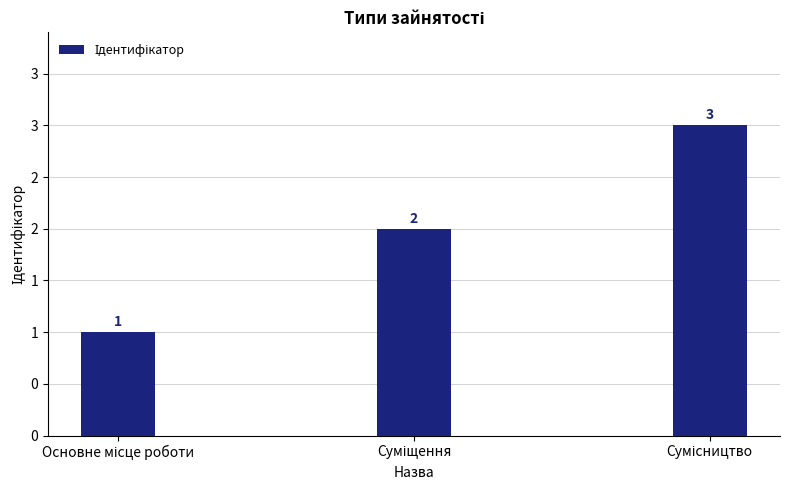

What is the greatest value displayed?

3